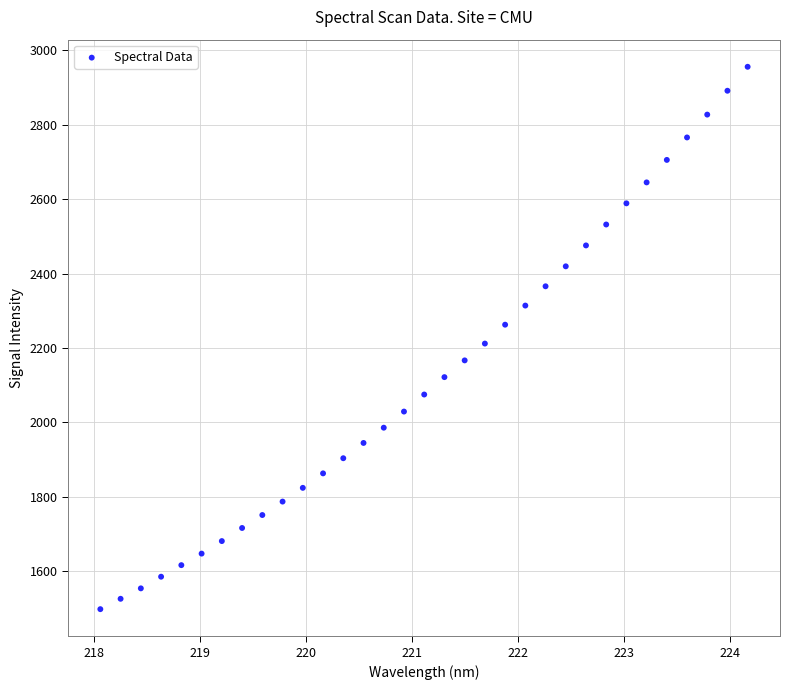

What is the range of X values (max minus min)?

6.1